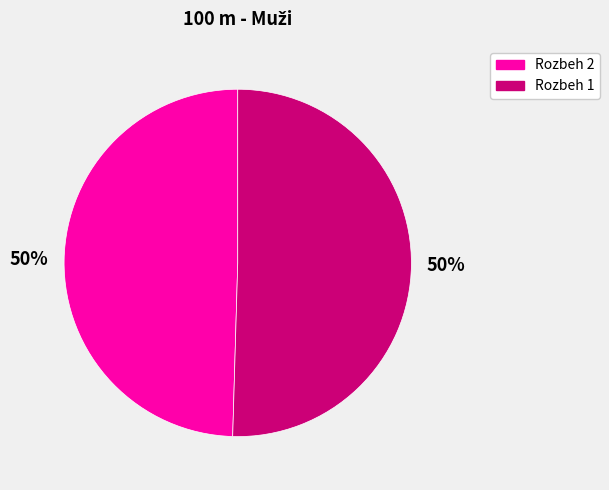

The Rozbeh 2 slice represents 50% of the pie. True or false?

True